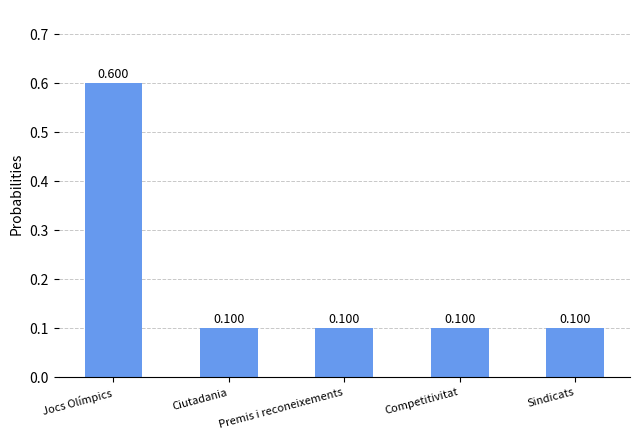

Which label corresponds to the largest value in the chart?

Jocs Olímpics